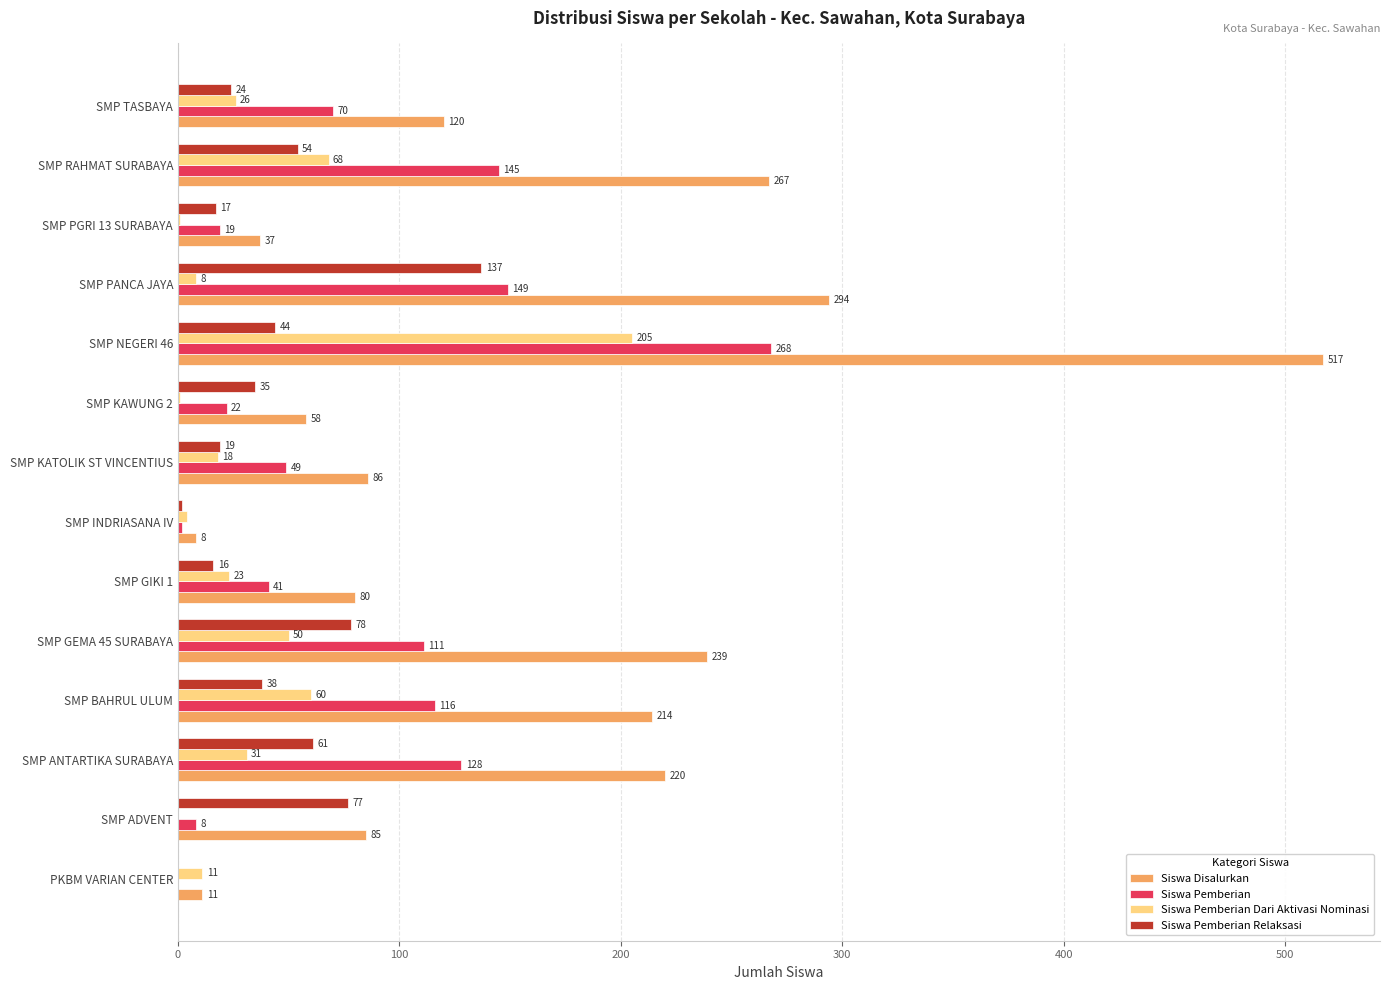

What is the sum of the Siswa Pemberian Relaksasi values at SMP GIKI 1 and SMP GEMA 45 SURABAYA?

94